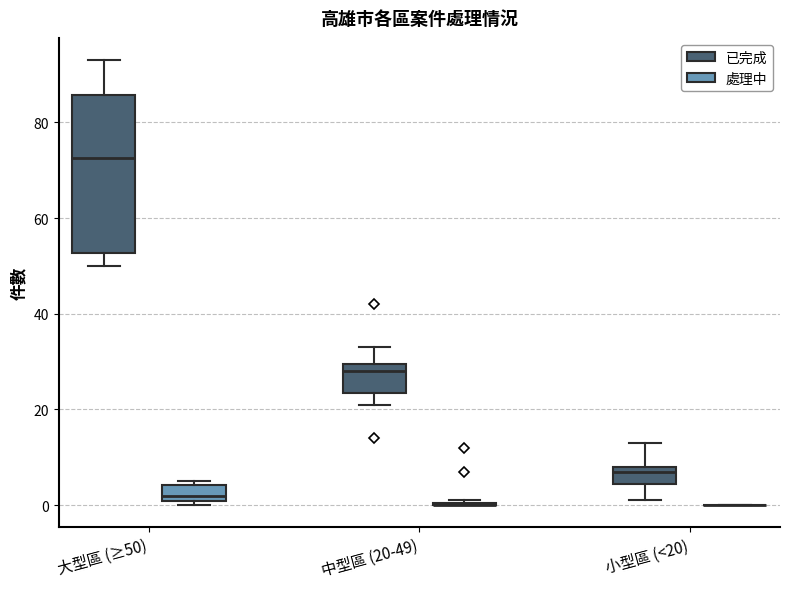

Reading left to right, read every box against the y-axis: the position of its median line, the range the box covers, and the ends of its whiskers. The values are not printed on the chart, so give them approximately, as read against the axis.

大型區 (≥50) (已完成): median 72, box 52 to 86, whiskers 50 to 94
大型區 (≥50) (處理中): median 2, box 0 to 4, whiskers 0 (just below the box's lower edge) to 6
中型區 (20-49) (已完成): median 28, box 24 to 30, whiskers 22 to 34
中型區 (20-49) (處理中): box collapsed to a line at 0, whiskers 0 to 2
小型區 (<20) (已完成): median 8 (just below the box's upper edge), box 4 to 8, whiskers 2 to 14
小型區 (<20) (處理中): box collapsed to a line at 0, whiskers 0 to 0